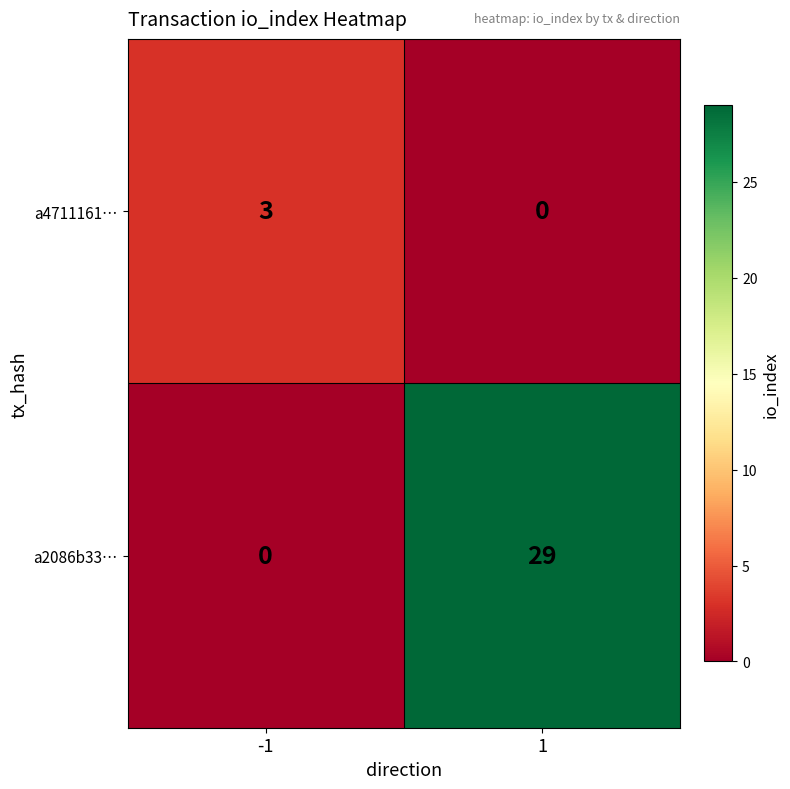

What is the difference between the maximum and minimum values in the a4711161… series?

3